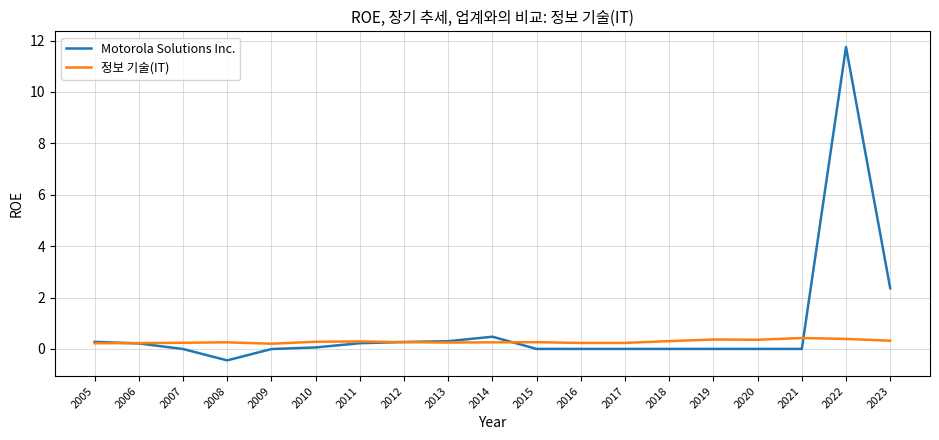

List the series in order of their peak value, lowest first.

정보 기술(IT), Motorola Solutions Inc.